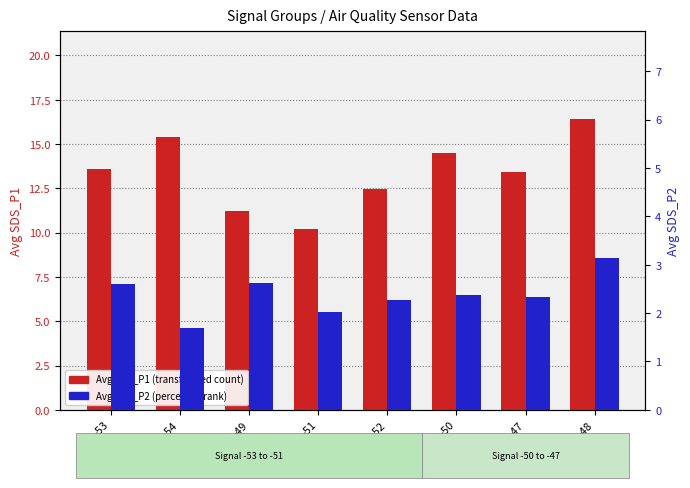

Rank the series by their average value, from highest to lowest.

Avg SDS_P1, Avg SDS_P2